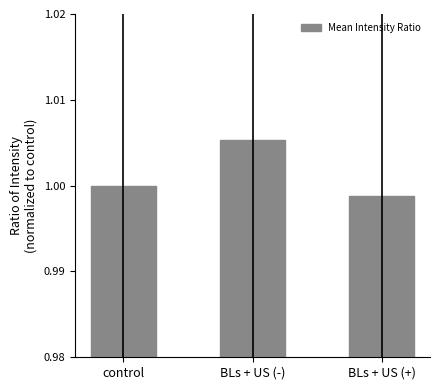

How many values are between 0 and 1?

2